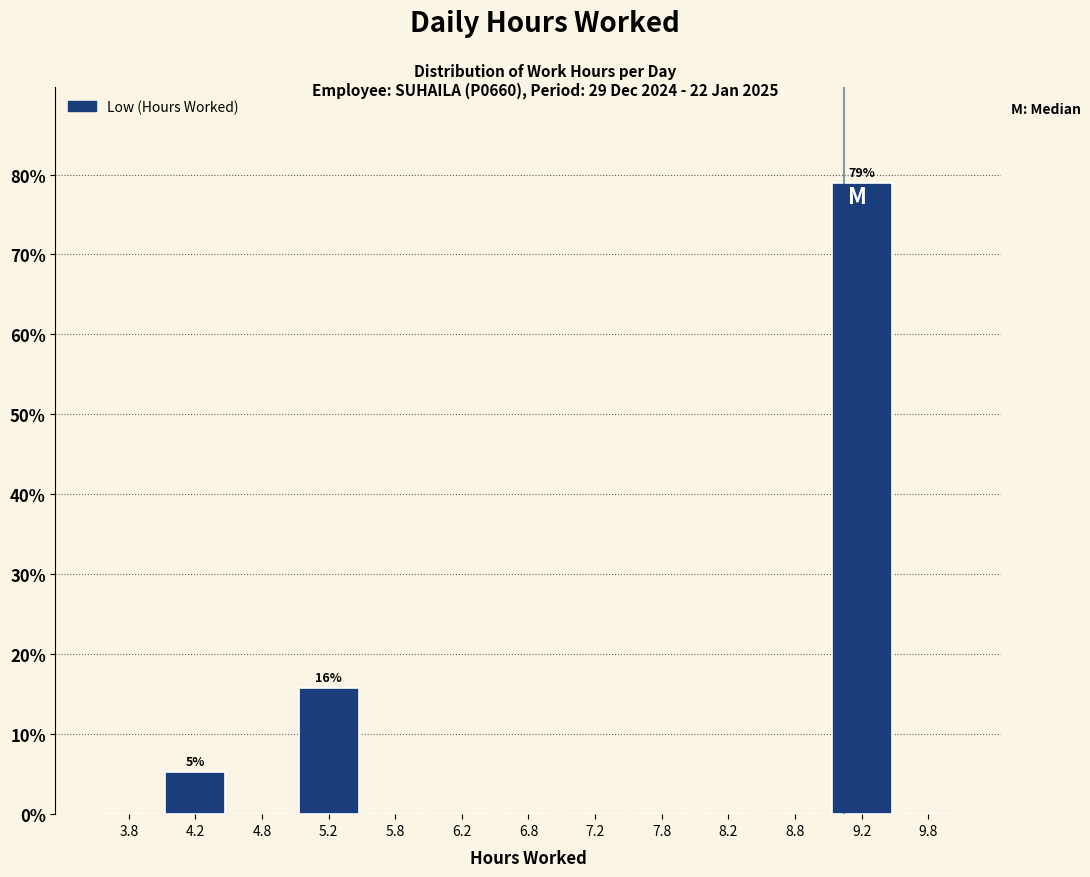

Which range on the x-axis has the tallest bar?

9.0 to 9.5